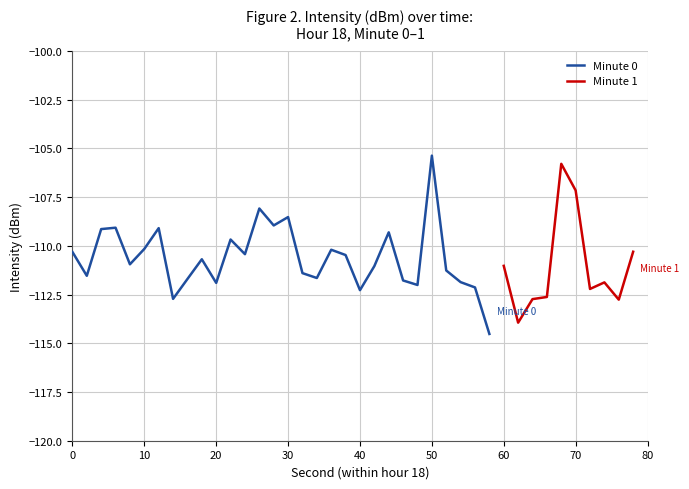

What is the maximum value for Minute 0?

-105.4